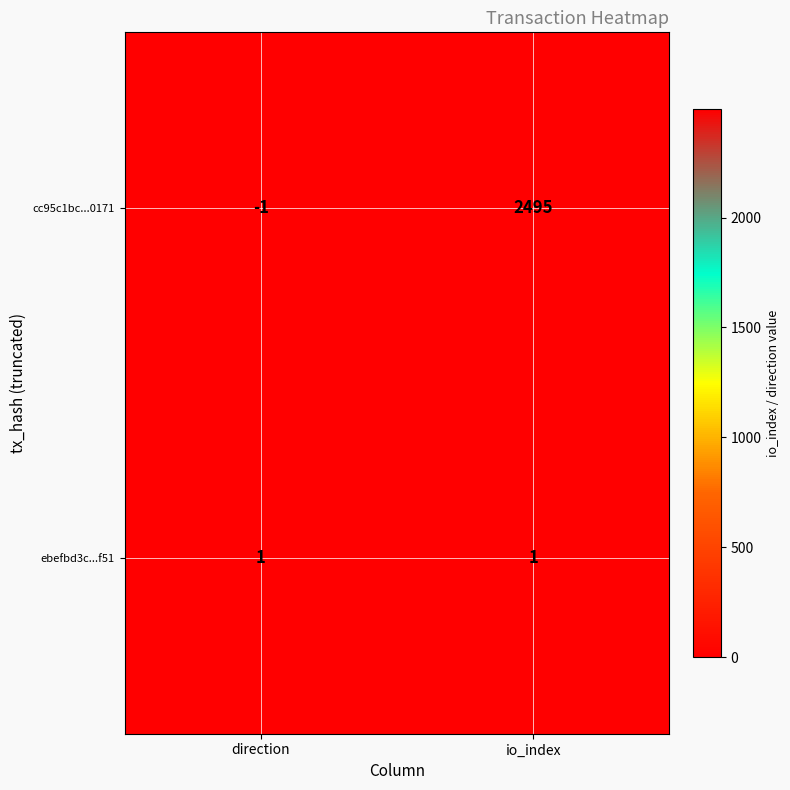

Is it true that cc95c1bc...0171 equals 2495 at io_index?

True